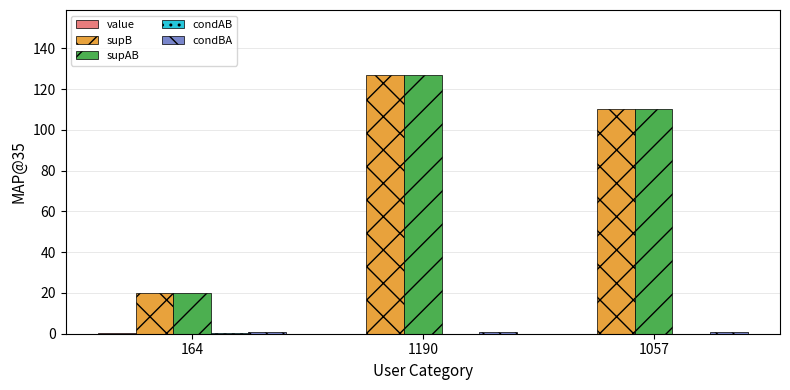

At which label does supAB reach its peak?

1190